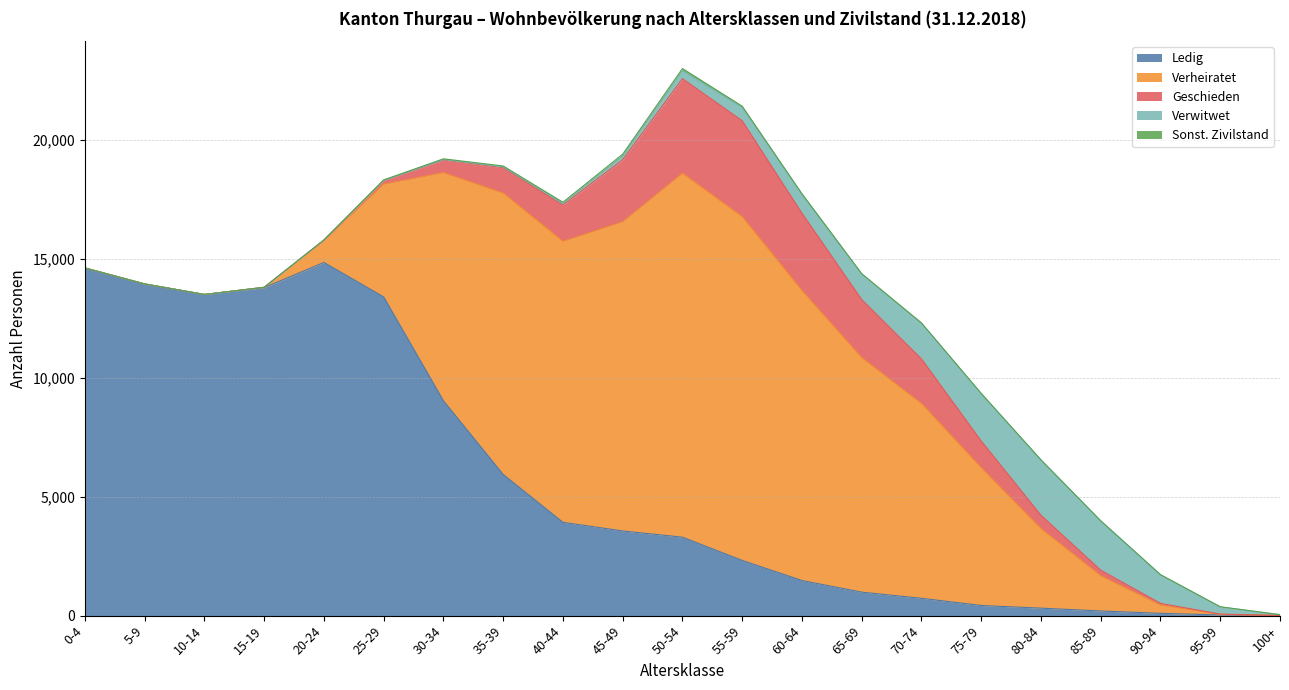

How many data points does each series have?

21